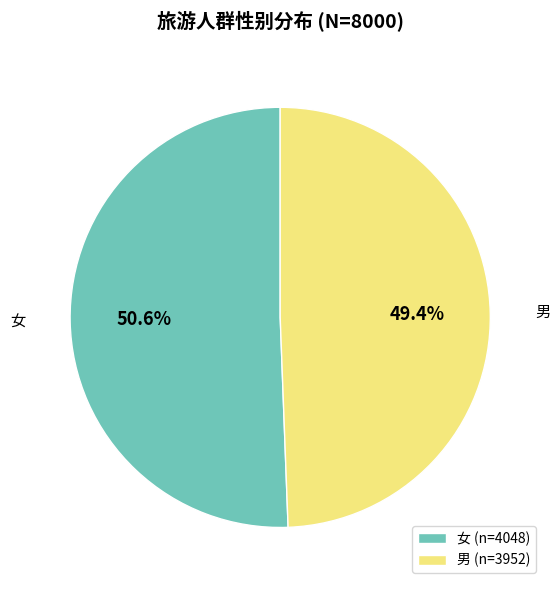

To the nearest percent, what portion does 女 represent?

51%